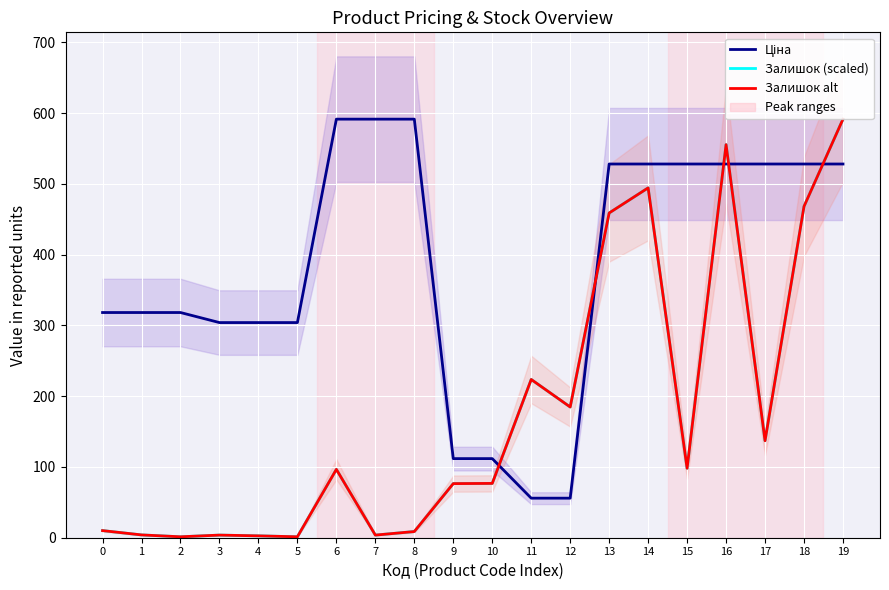

Is it true that Залишок (scaled) alt equals 317.6 at 13?

False